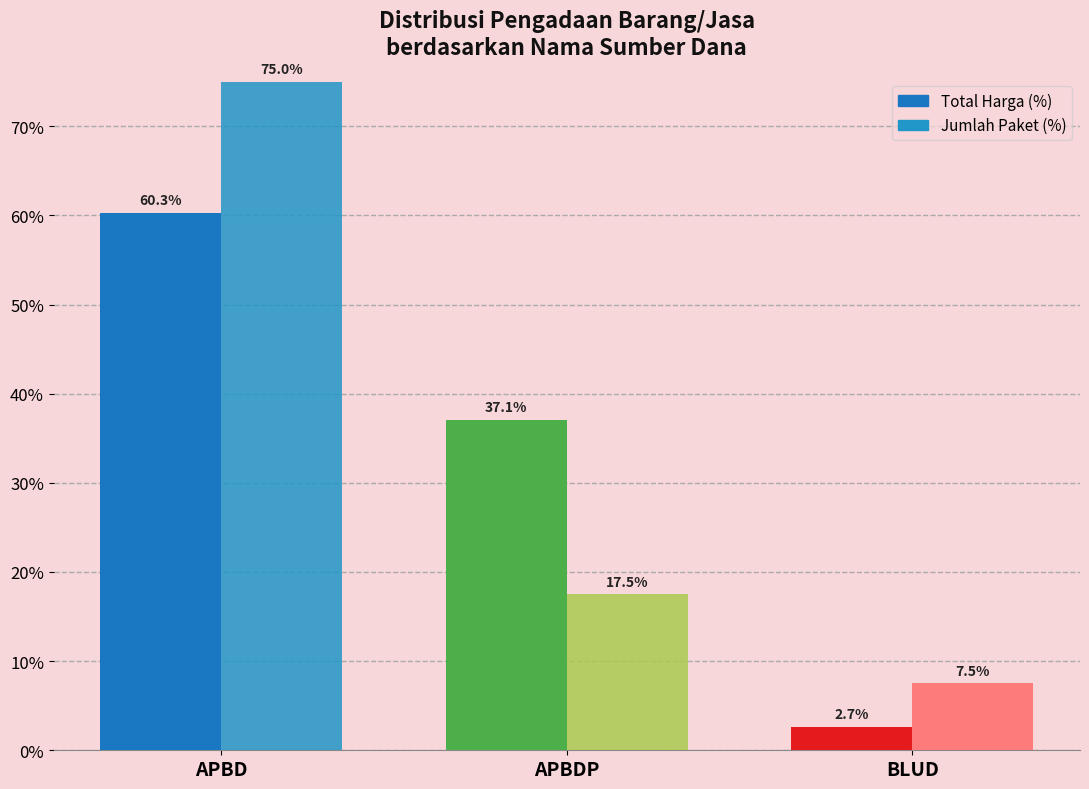

What is the highest value of the Jumlah Paket (%) series?

75.0